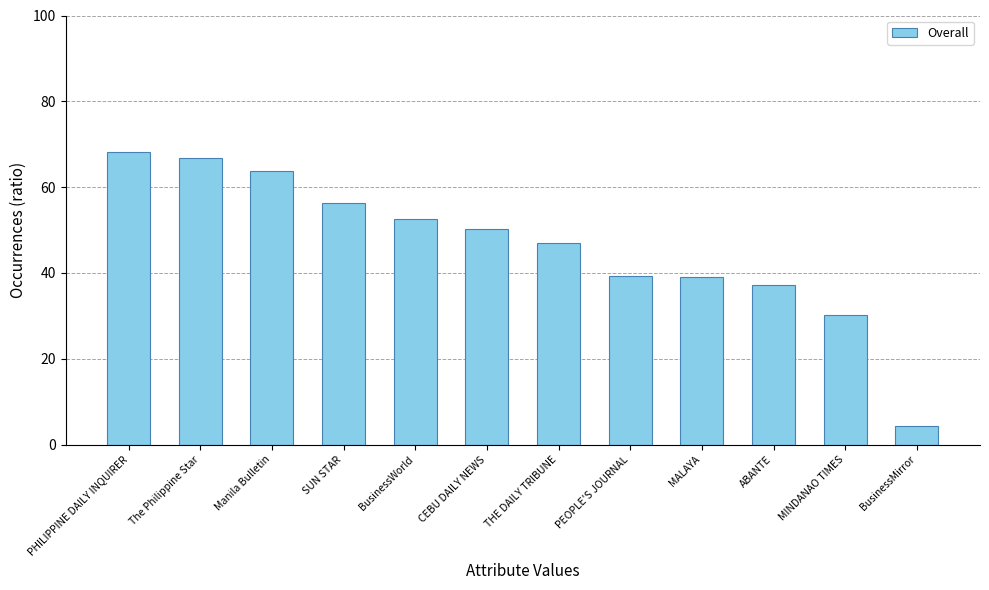

What is the label of the 4th bar from the right?

MALAYA